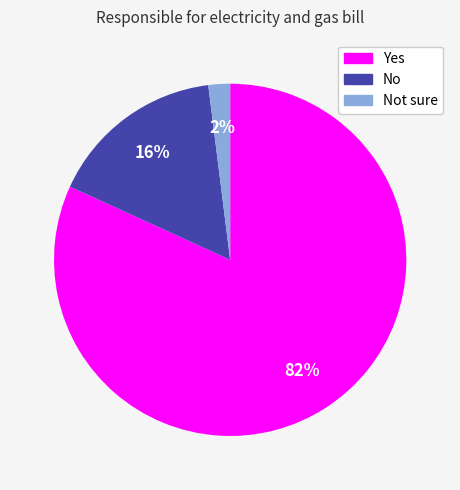

Does any single category account for the majority?

Yes